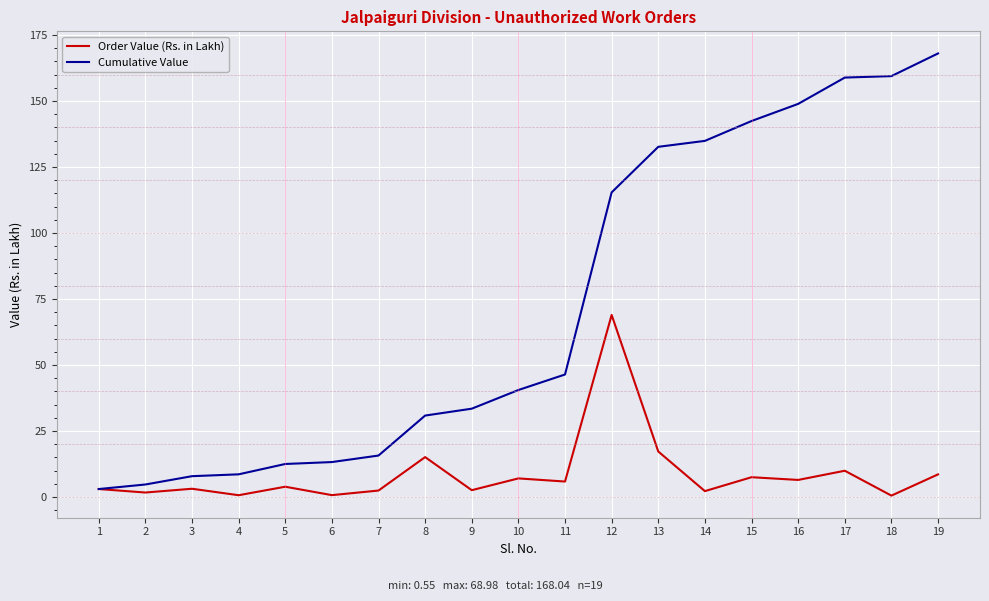

Rank the series by their average value, from lowest to highest.

Order Value (Rs. in Lakh), Cumulative Value